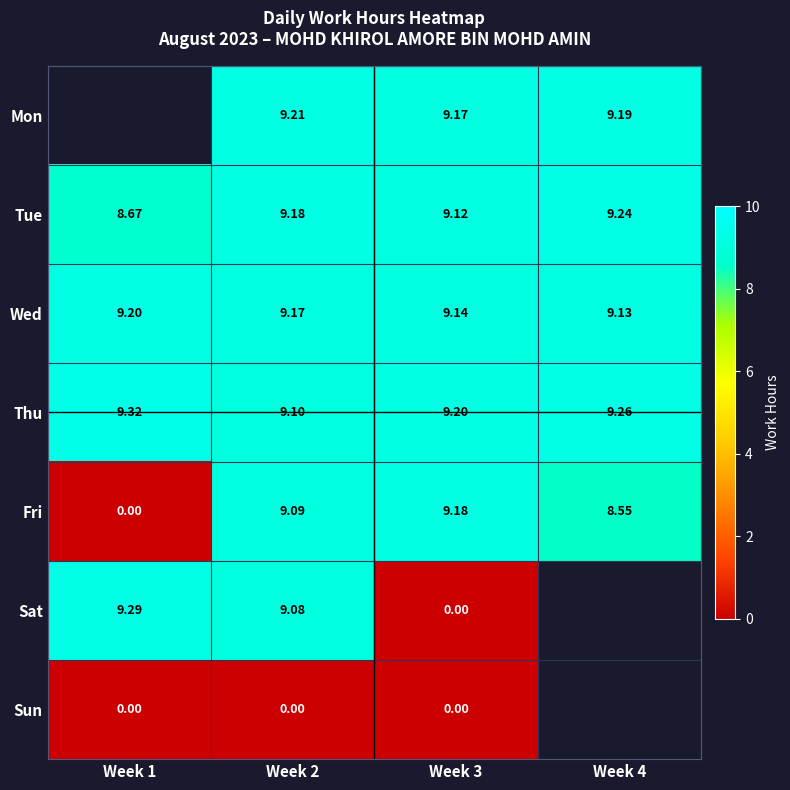

What is the approximate value of Tue at Week 4?

9.2